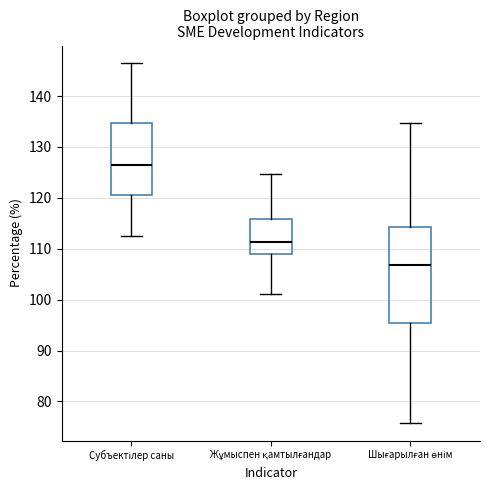

Where does the median line of the box for Шығарылған өнім sit on the y-axis? The values are not printed on the chart, so give them approximately, as read against the axis.

107